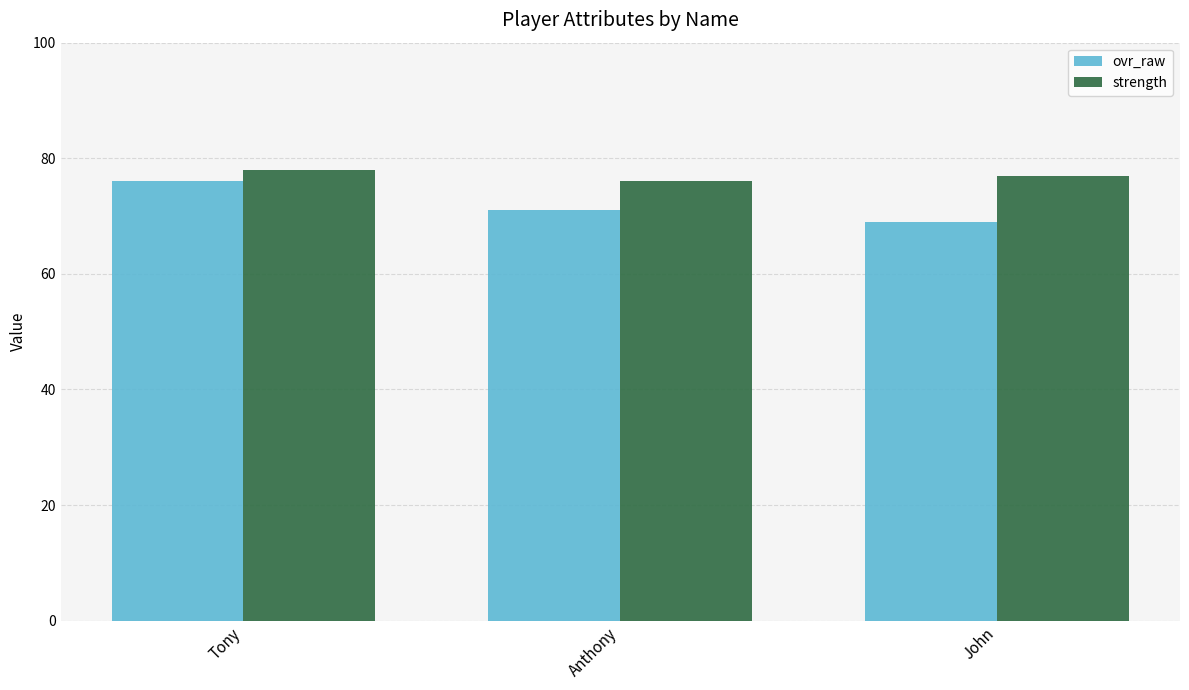

Rank the series by their average value, from highest to lowest.

strength, ovr_raw